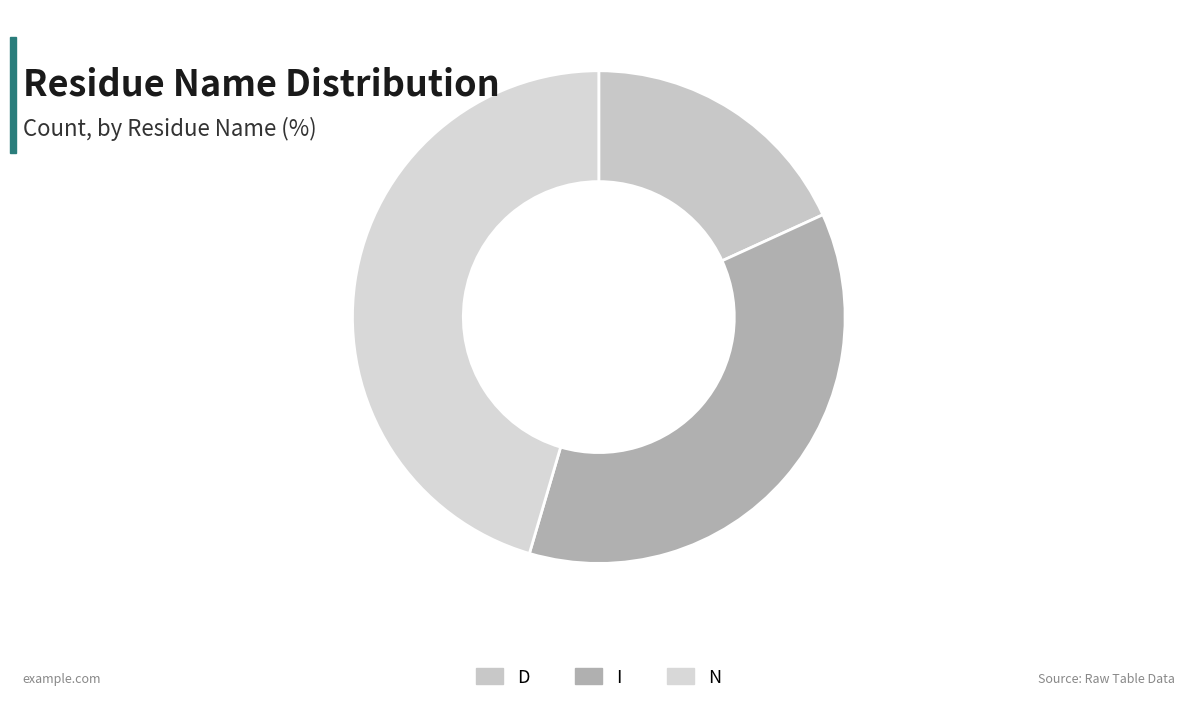

What is the ratio of the value at D to the value at I?

0.5